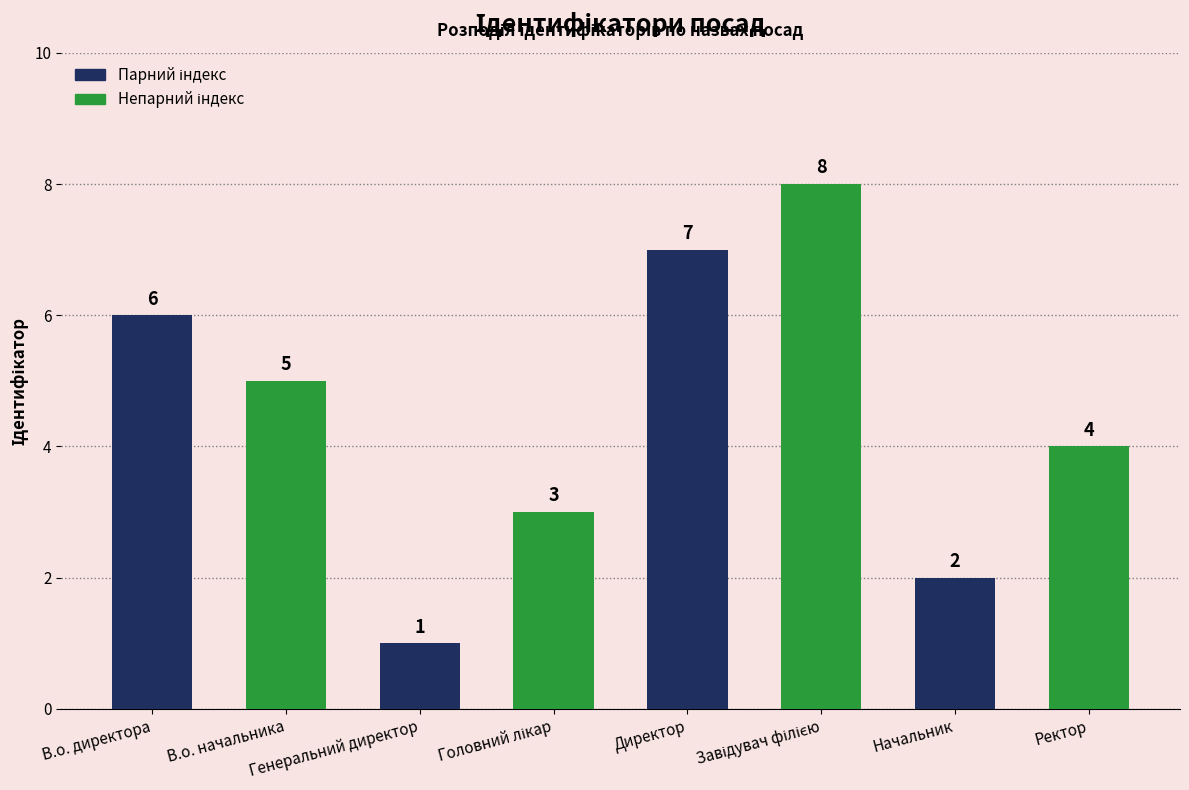

What is the difference between the maximum and minimum values?

7